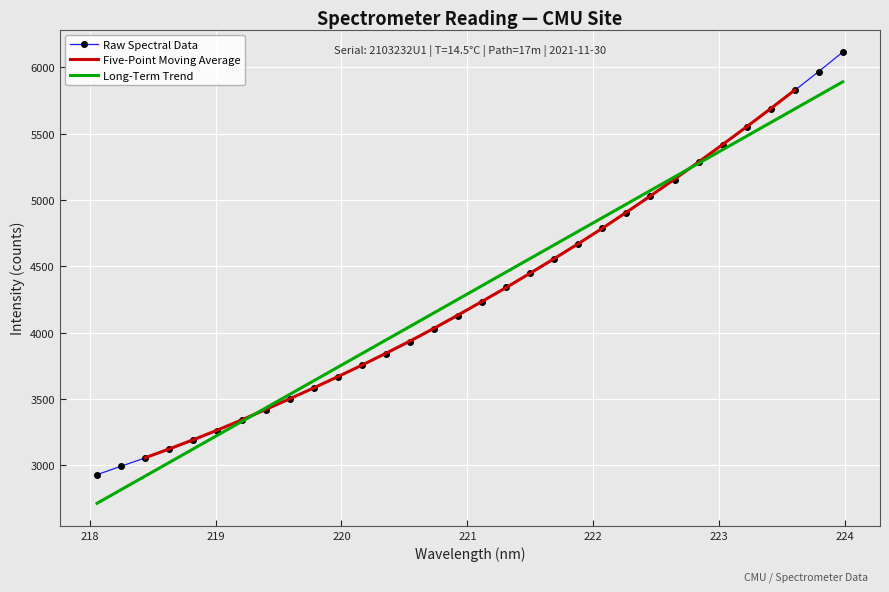

How many values exceed 4234?

16